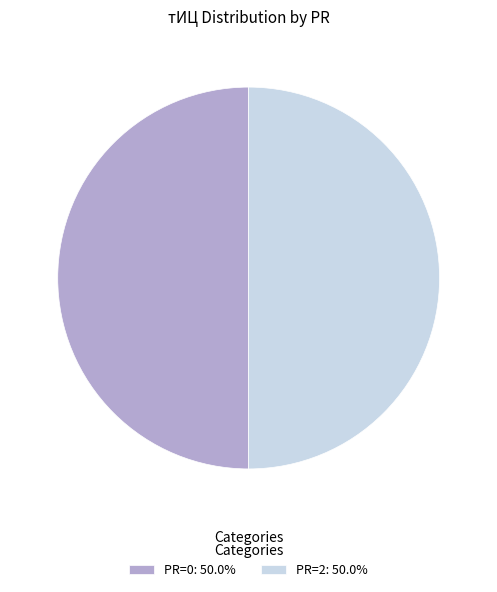

Is the sum of PR=2: 50.0% and PR=0: 50.0% greater than half?

Yes